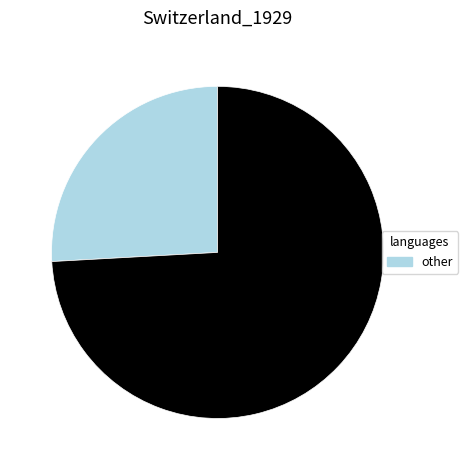

Is there any slice that represents more than half of the pie?

Yes